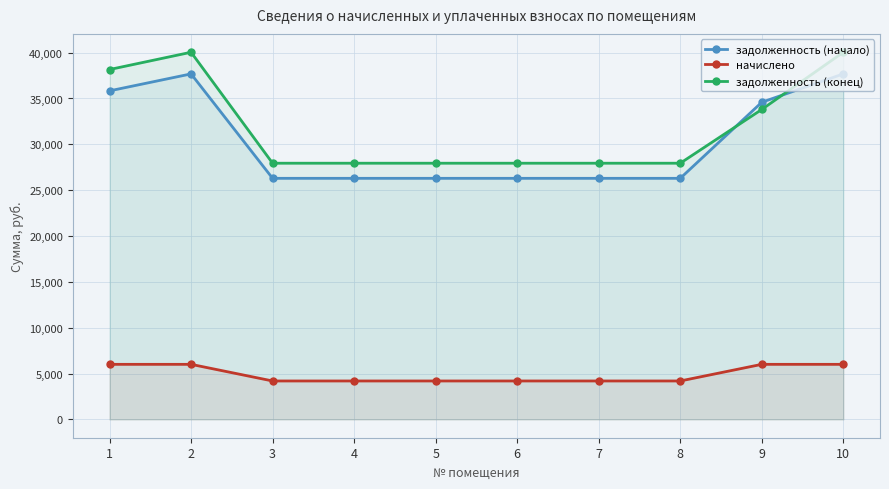

At which category does задолженность (конец) reach its first local peak?

2